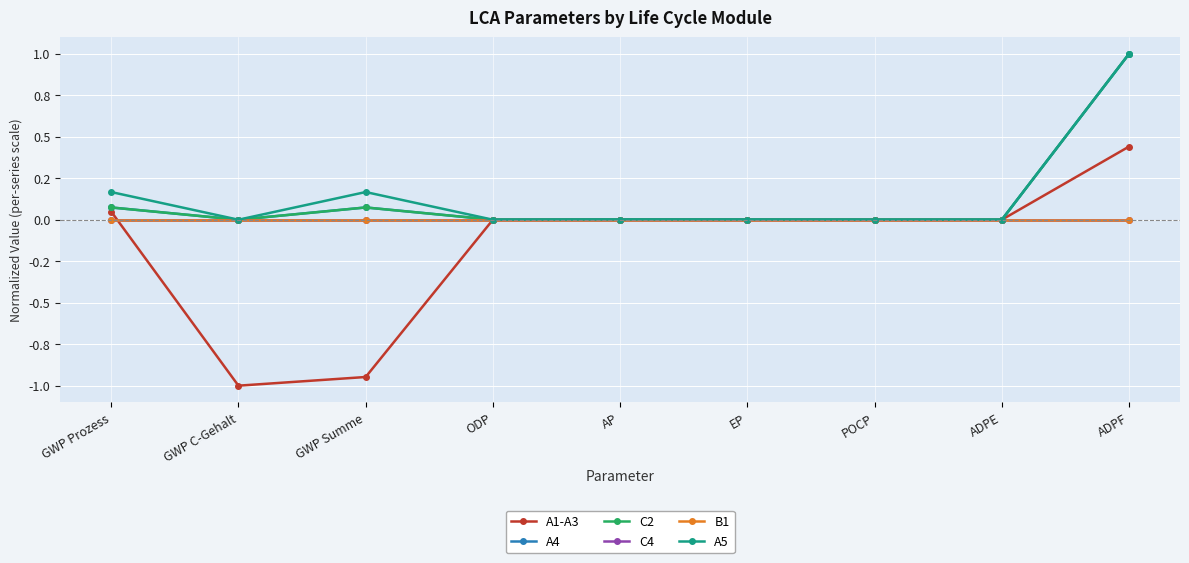

Does the chart have visible grid lines?

Yes